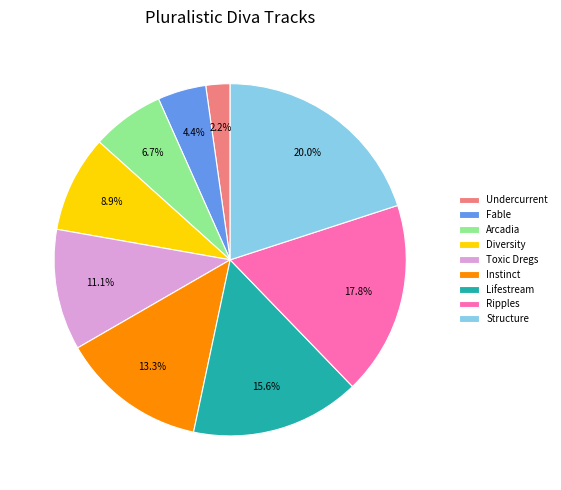

To the nearest percent, what is the difference between the largest and smallest slice percentages?

18%